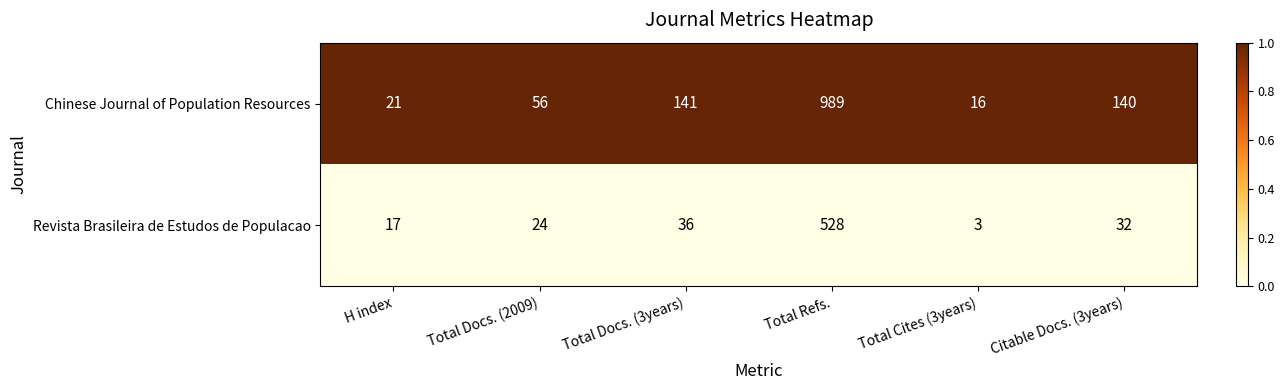

What is the maximum value shown in the chart?

989